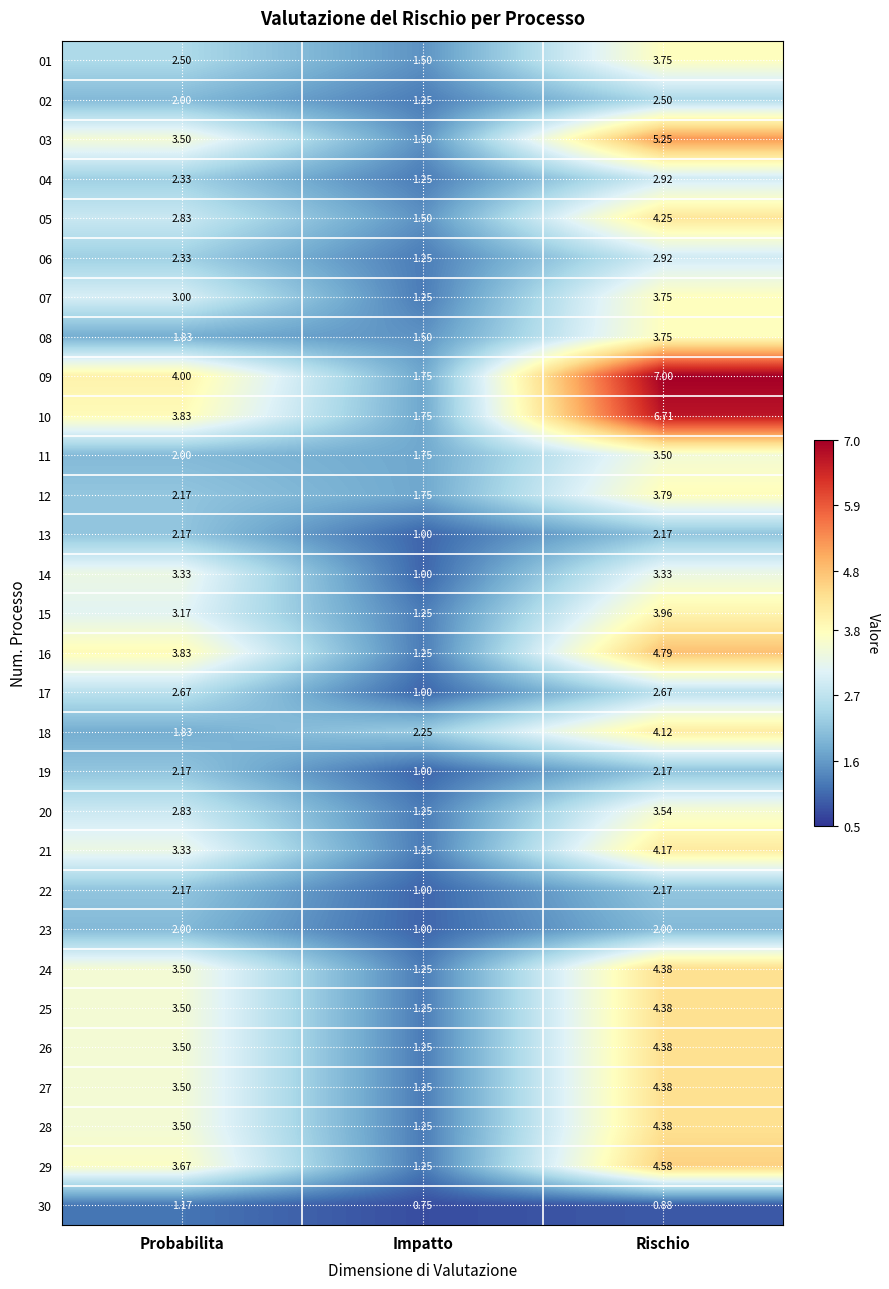

At which label is 19 closest to 1?

Impatto